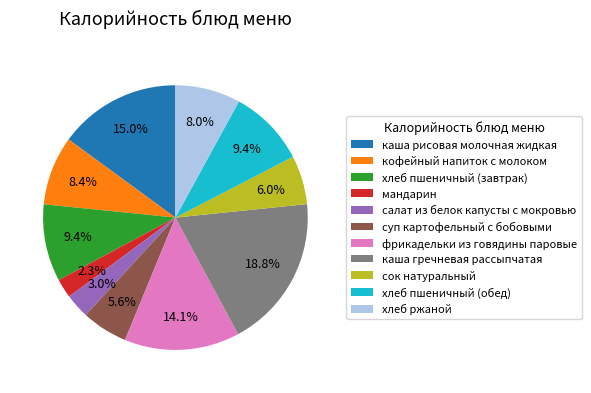

Do хлеб пшеничный (обед) and салат из белок капусты с мокровью together represent more than half of the pie?

No